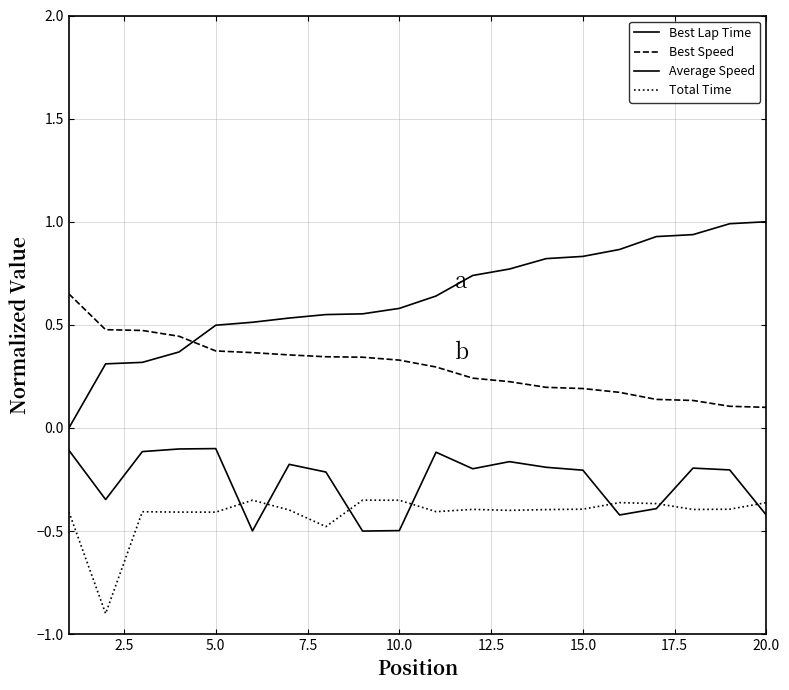

Which series has the largest range (max minus min)?

Best Lap Time